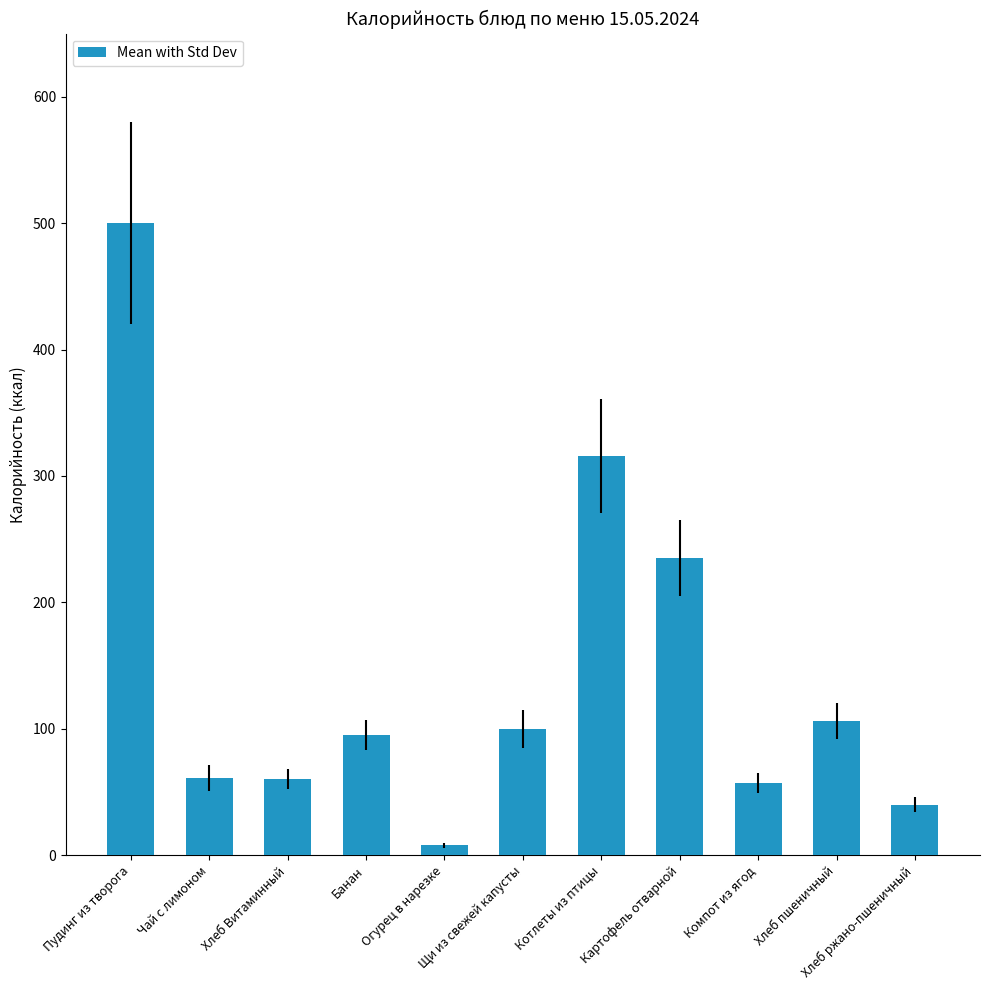

Read the value at Компот из ягод, to the nearest 50.

50